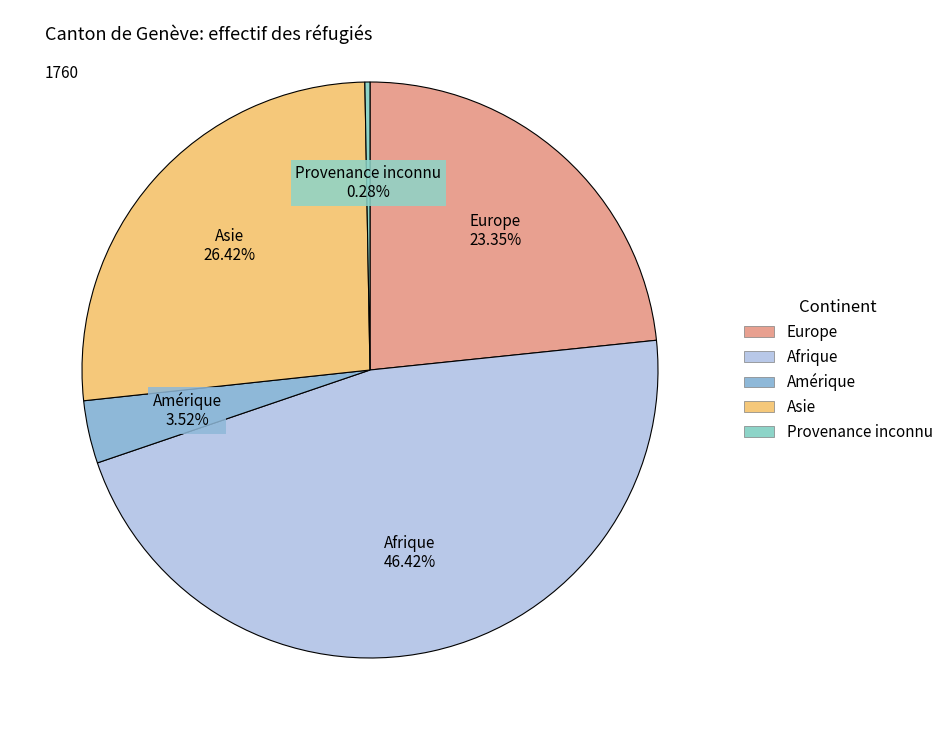

How many segments does this pie chart have?

5